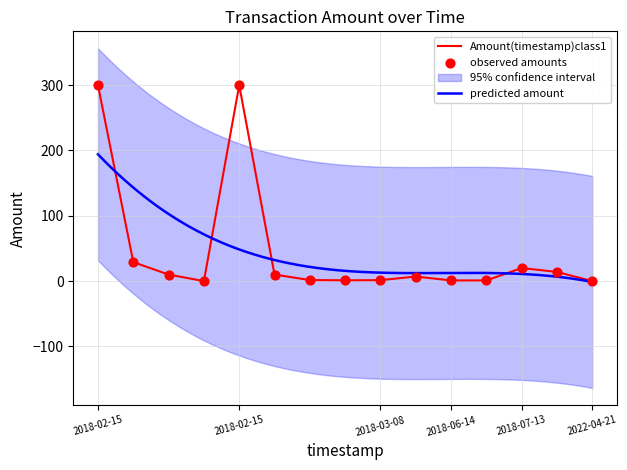

Approximately how many times larger is the value at 2018-06-22 compared to 2018-07-13?

0.1